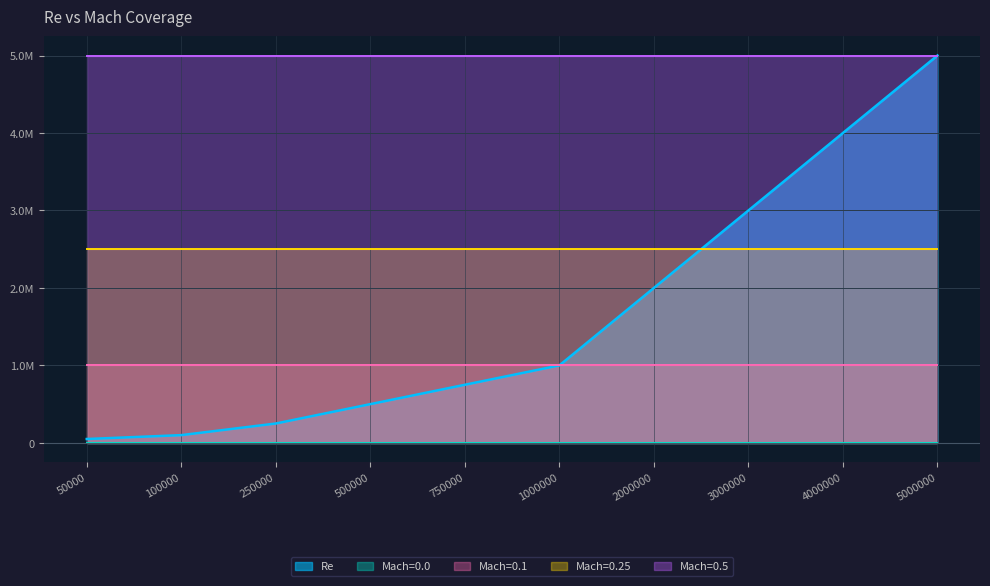

At which label is Mach closest to 0?

50000